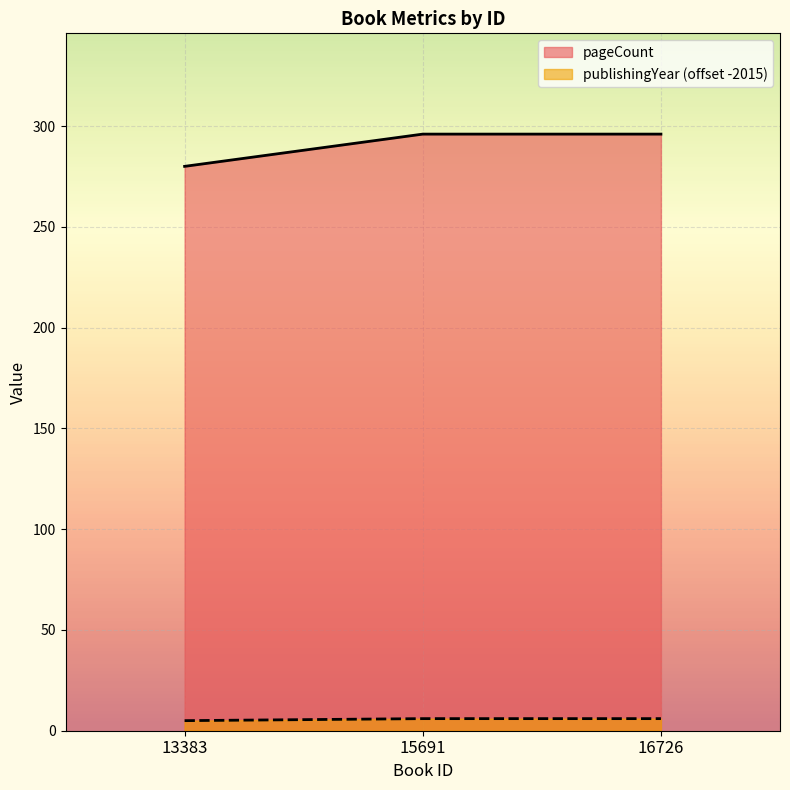

The publishingYear series shows 6 at 16726. True or false?

True